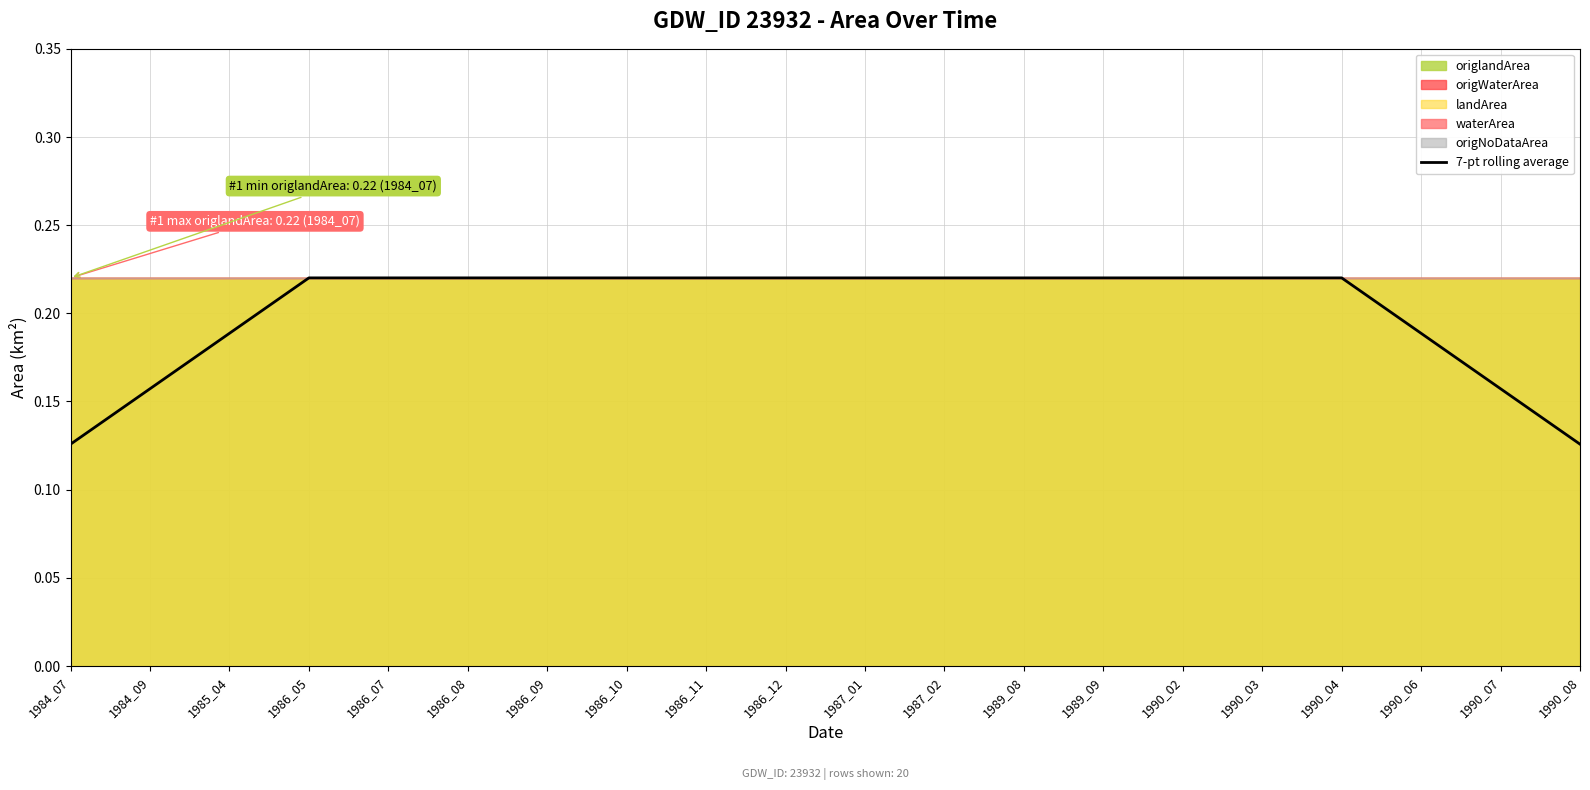

The value of 7-pt rolling average at 1990_08 is 0.2. True or false?

False